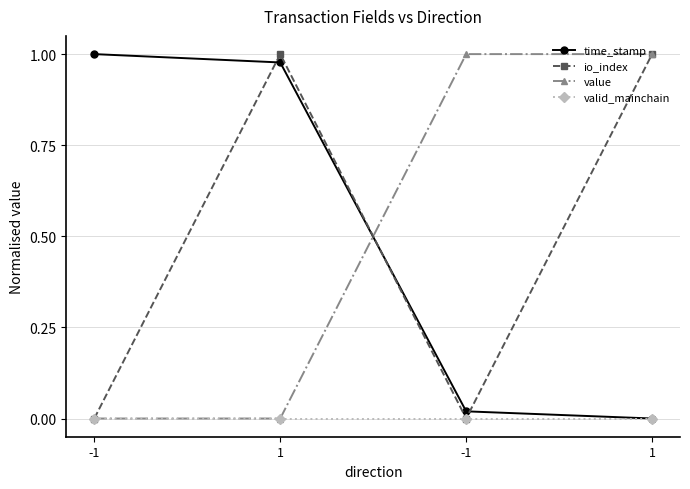

What are all the series names shown in the legend?

time_stamp, io_index, value, valid_mainchain